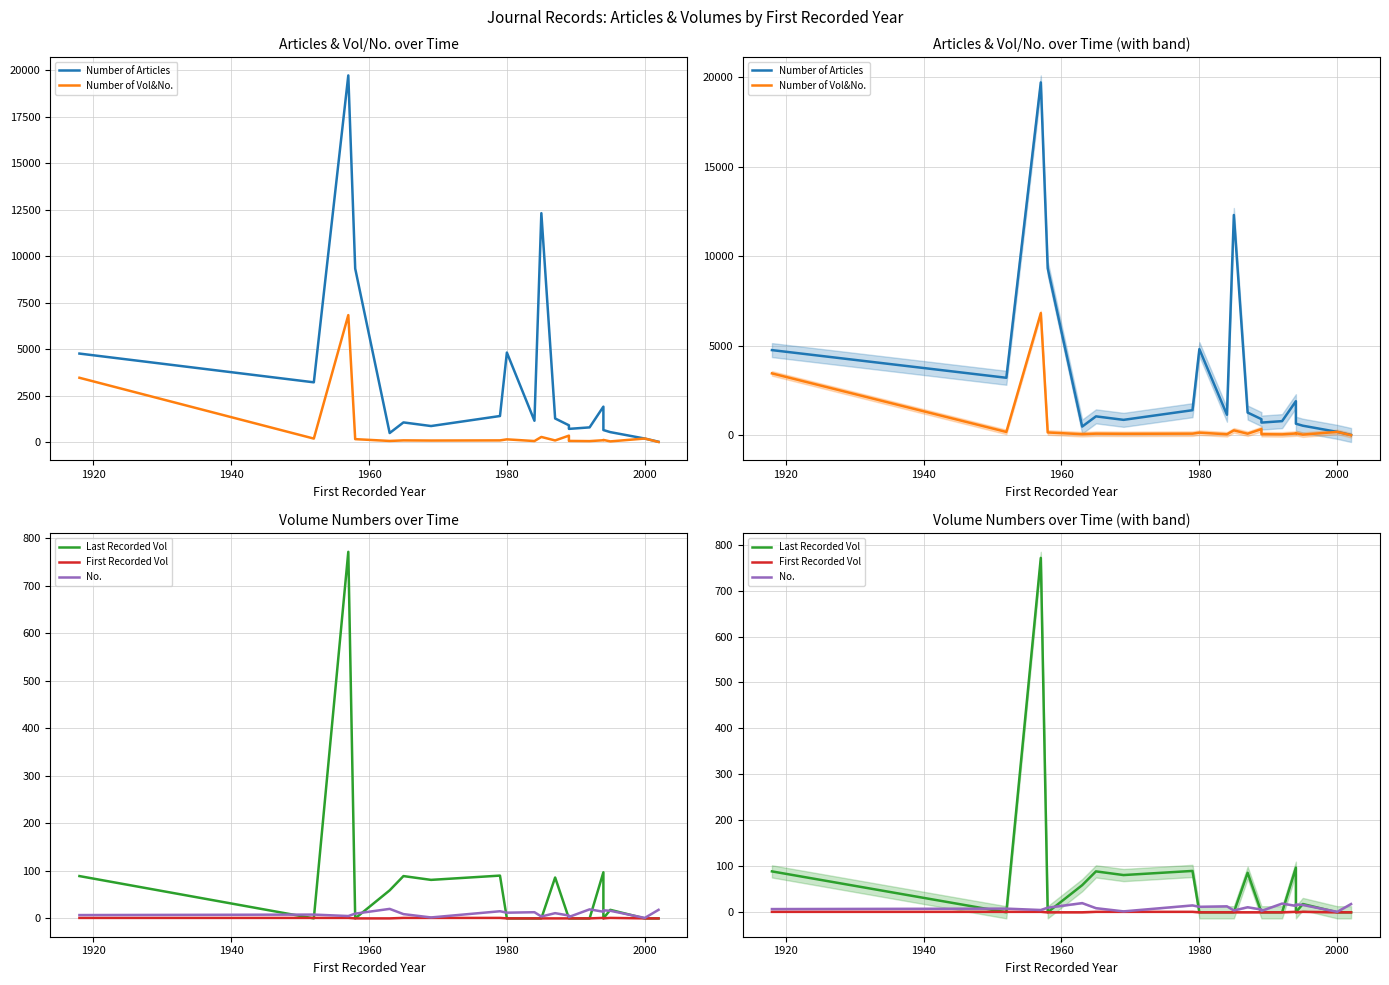

Reading left to right, transcribe all the data shown in this chart.

Number of Articles: 4760	3213	19725	9334	485	1056	861	1400	4813	1146	12313	1268	901	708	789	1905	645	534	188	15
Number of Vol&No.: 3458	186	6829	156	59	89	81	89	145	54	274	86	344	60	50	97	114	35	188	3
Last Recorded Vol: 89	0	771	0	59	89	81	90	0	0	0	86	0	0	0	97	0	18	0	0
First Recorded Vol: 1	1	1	0	0	1	1	1	0	0	0	0	0	0	0	1	0	1	0	0
No.: 7	8	5	10	20	9	2	15	12	13	4	11	6	3	19	14	17	16	1	18